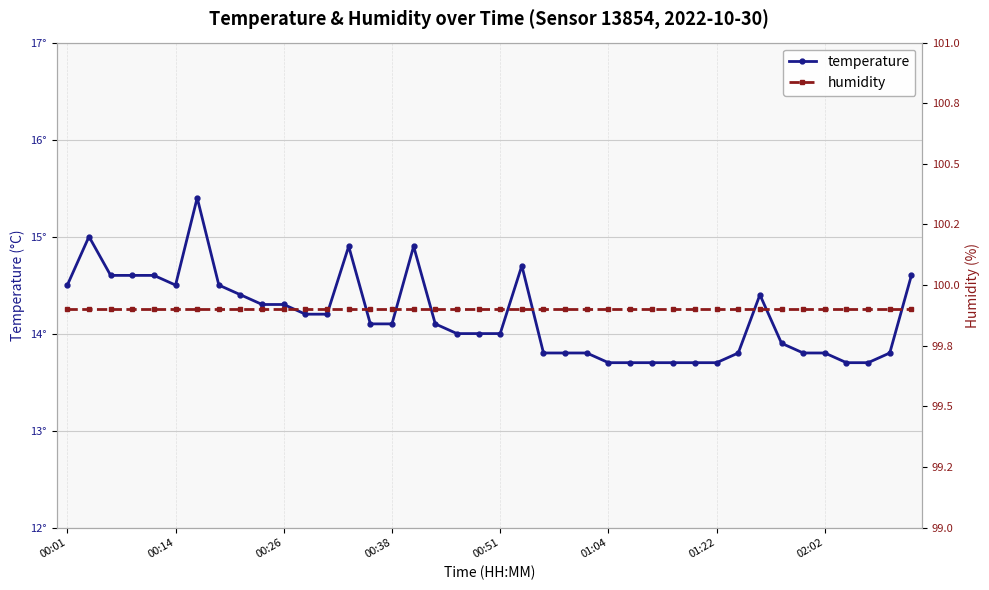

Does the chart have visible grid lines?

Yes